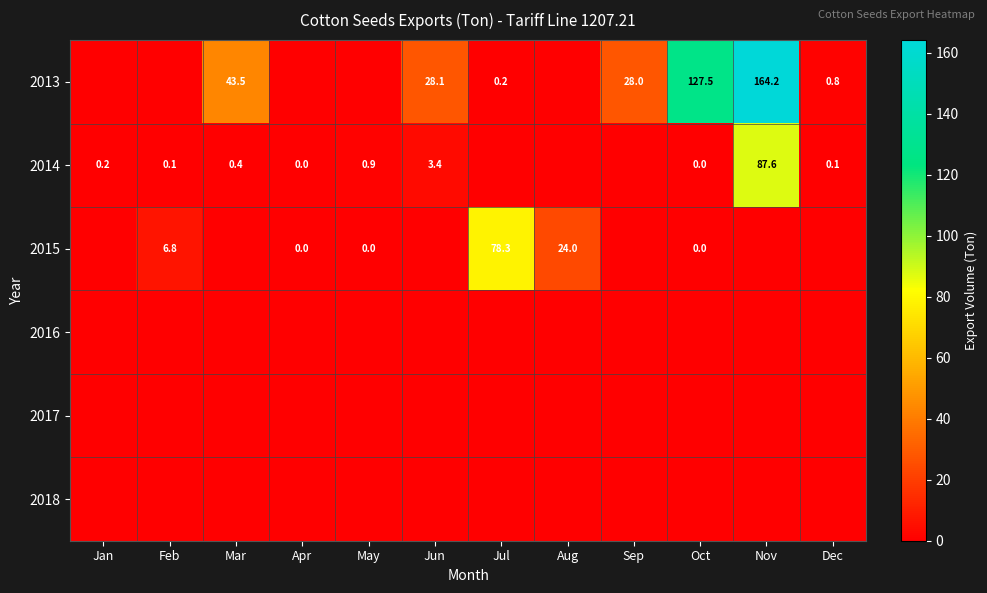

What is the greatest value displayed?

164.2